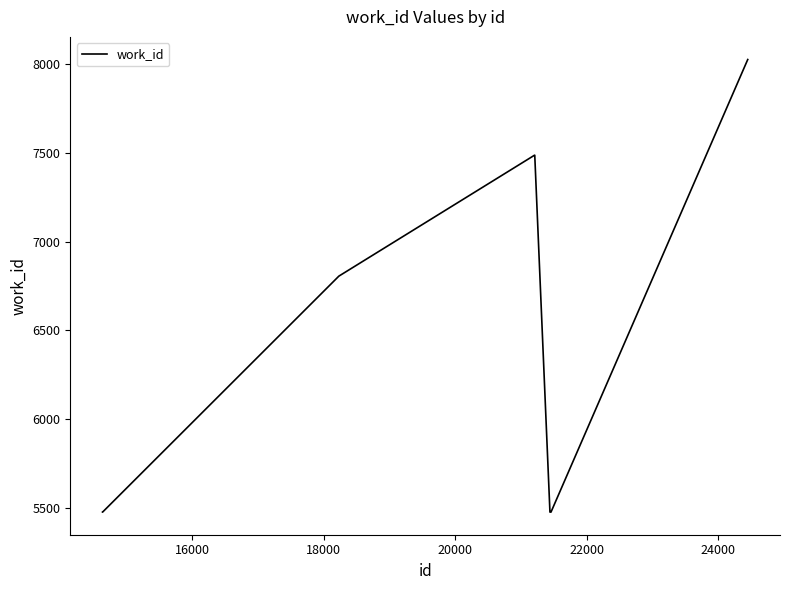

What is the difference between the maximum and minimum values?

2549